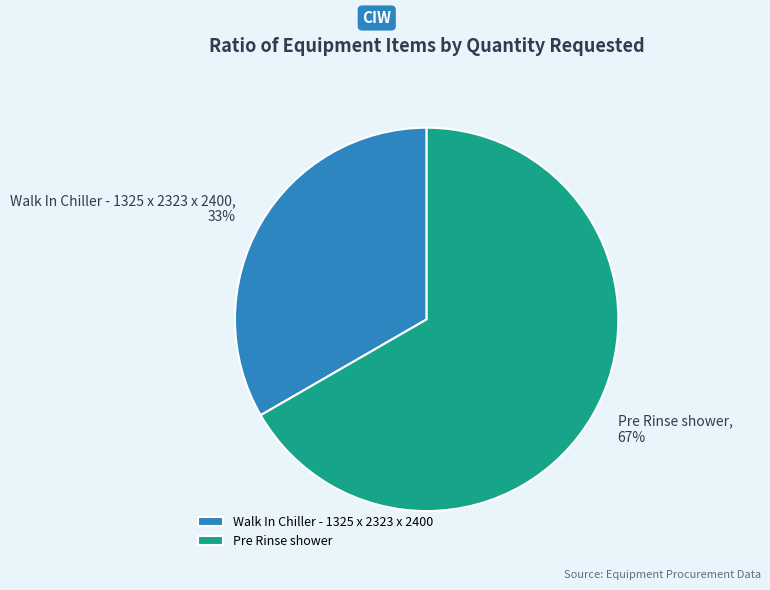

Rank the categories by value from highest to lowest.

Pre Rinse shower, Walk In Chiller - 1325 x 2323 x 2400